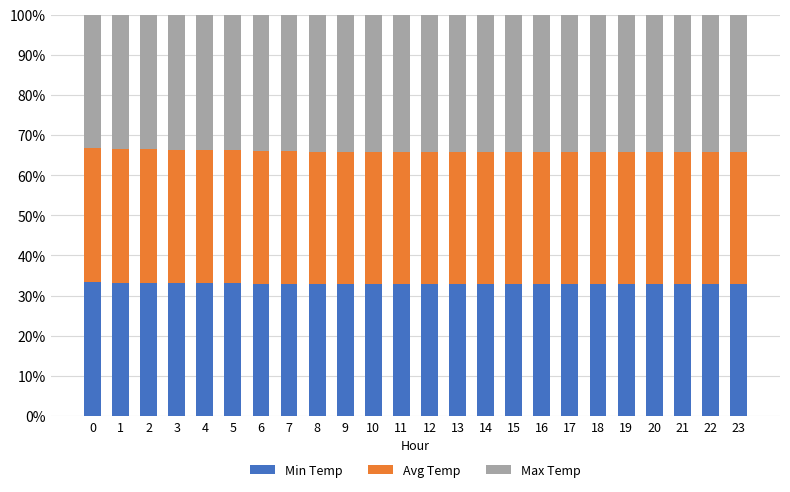

True or false: Min Temp has a value of 8.0 at 14.

False